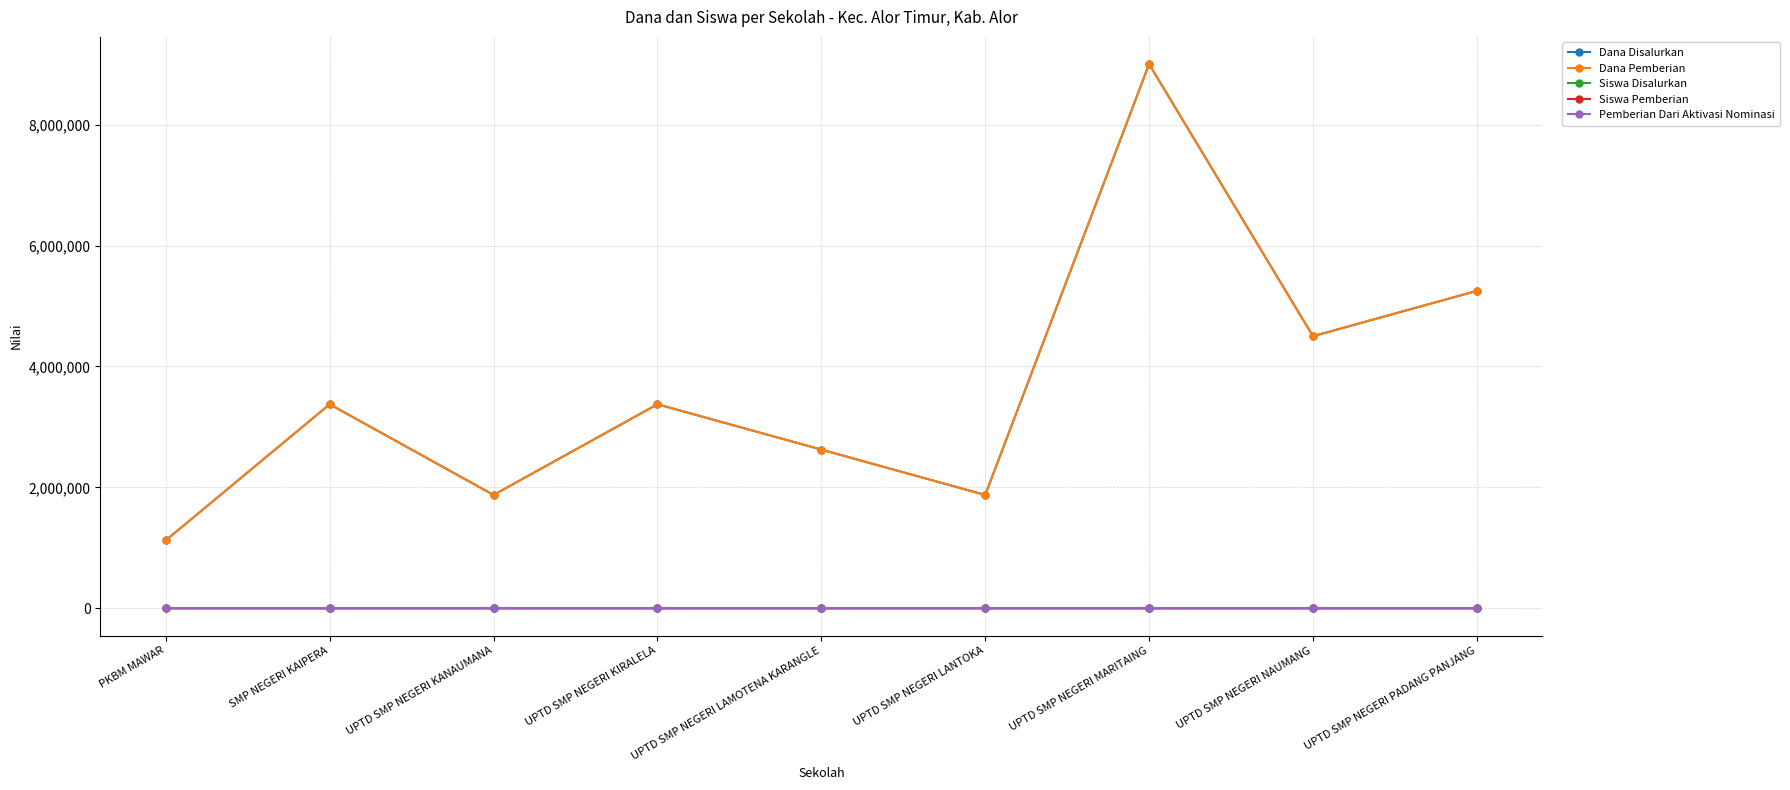

Does the chart have visible grid lines?

Yes